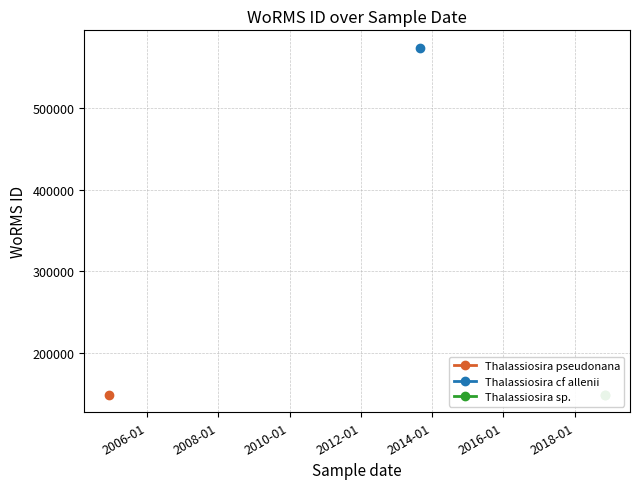

At which category does the chart reach its peak across all series?

30-08-2013